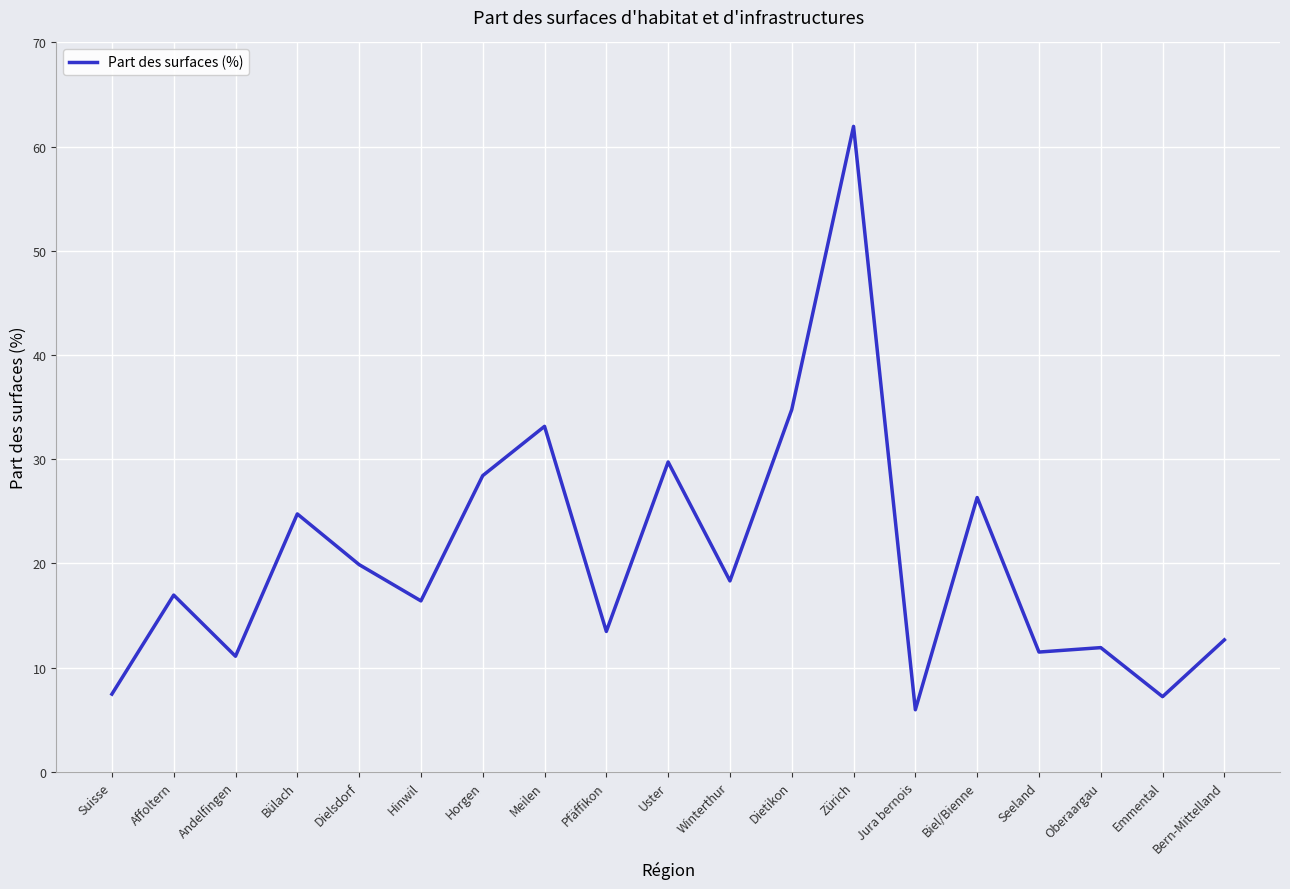

What is the ratio of the value at Andelfingen to the value at Suisse?

1.5